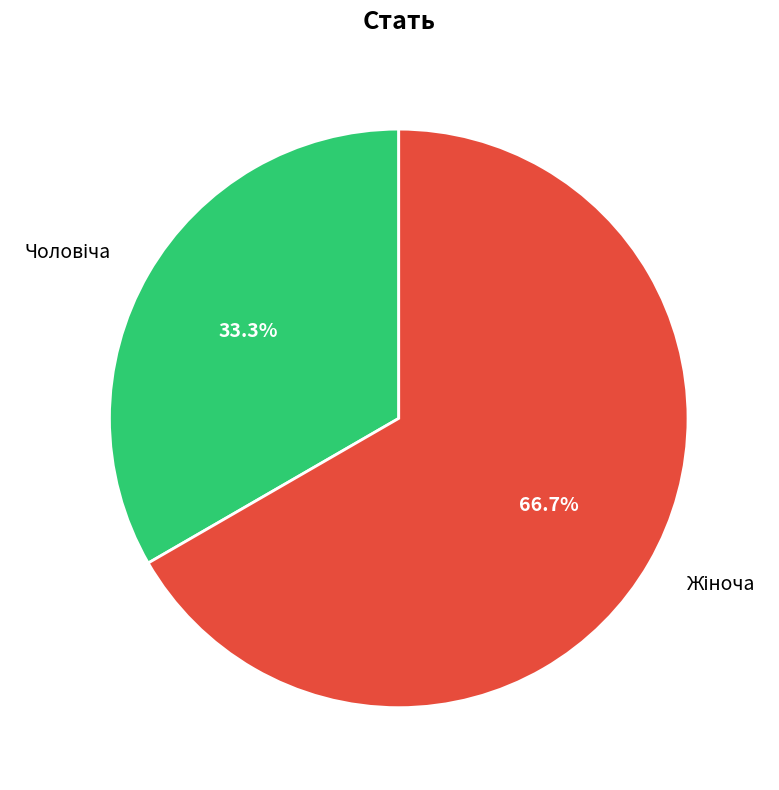

Is there a majority slice in this chart?

Yes